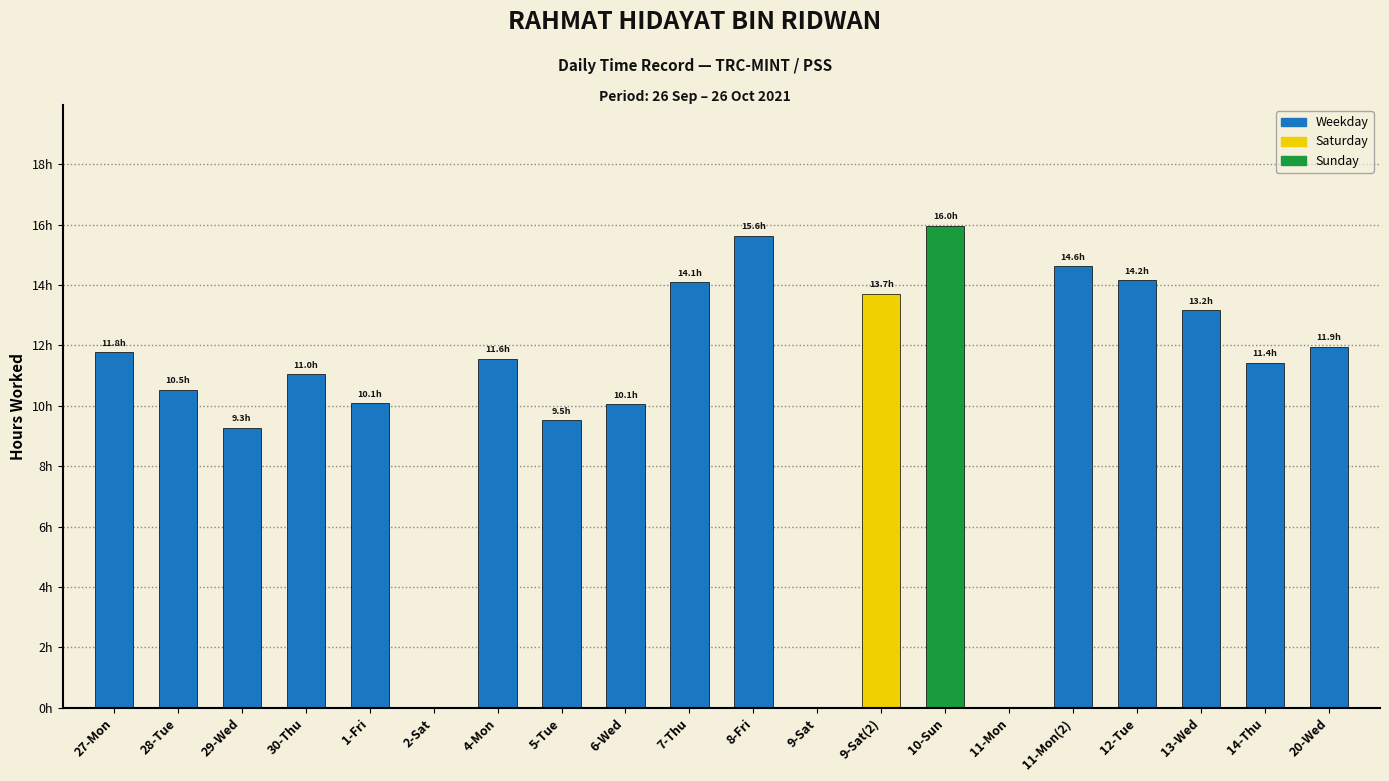

What is the difference between the maximum and minimum values?

16.0